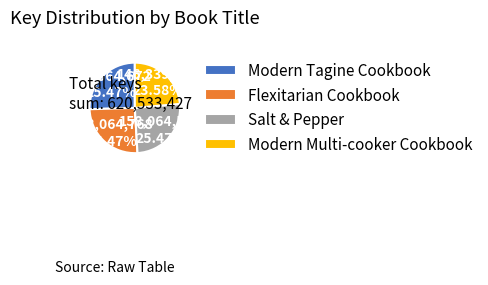

Count the number of slices in the pie.

4